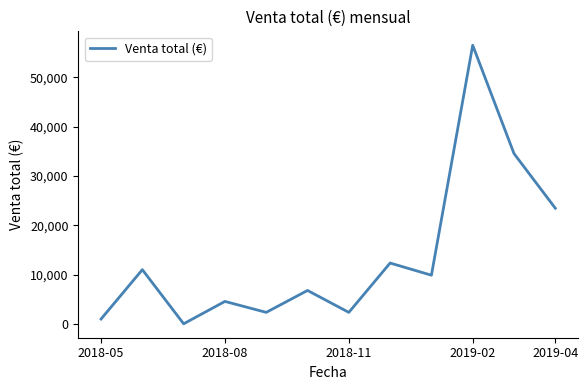

What is the maximum value shown in the chart?

56478